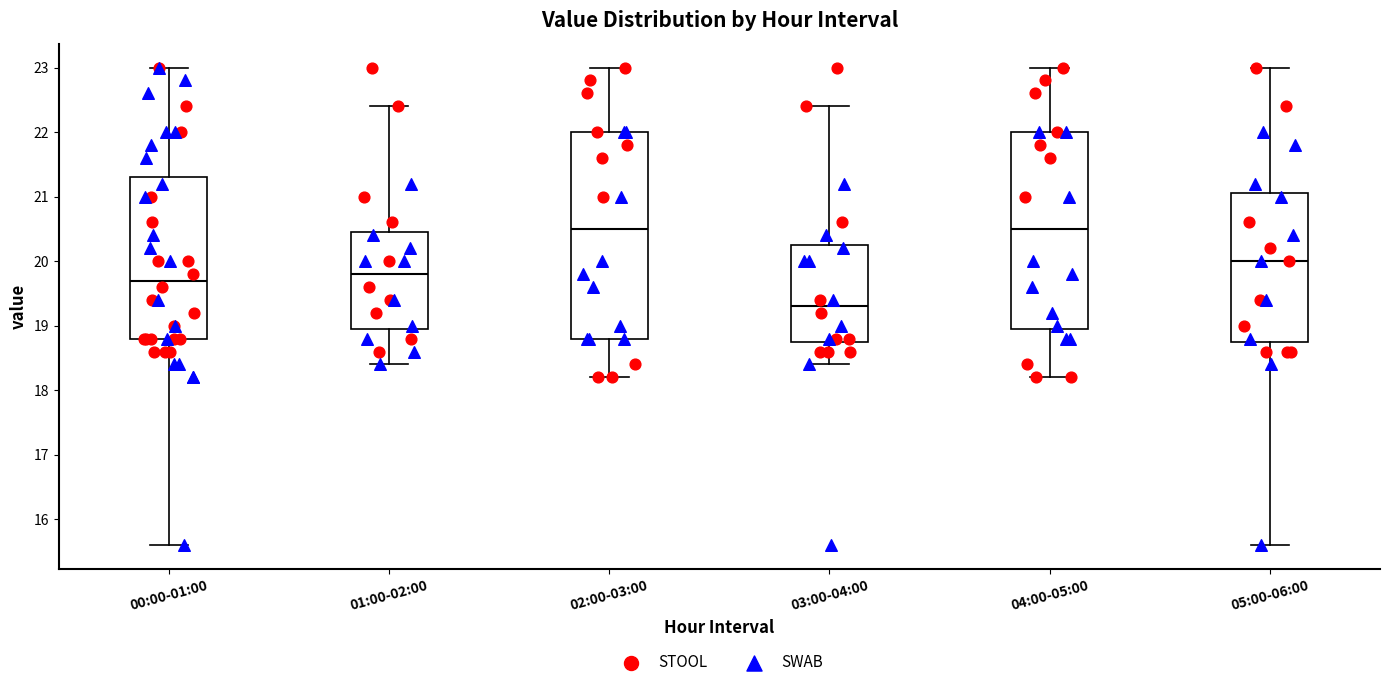

Which box is the tallest, from its lower edge to its upper edge?

02:00-03:00